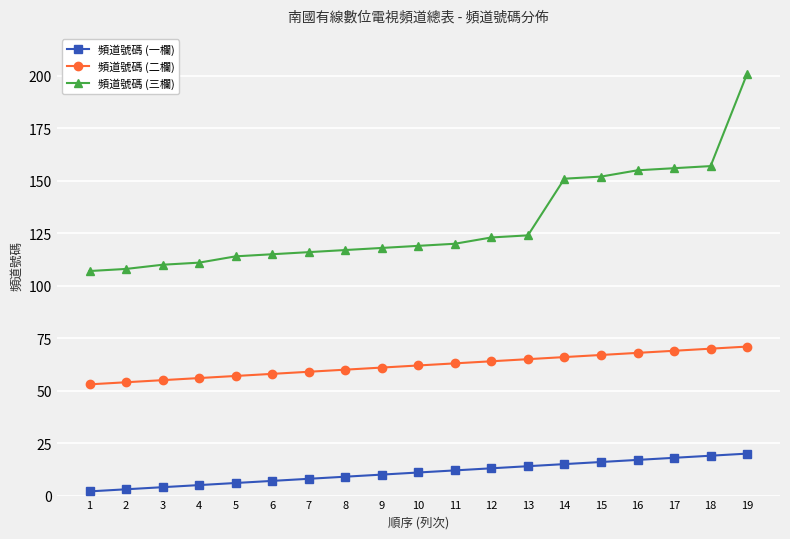

What is the sum of all 頻道號碼 (一欄) values?

209